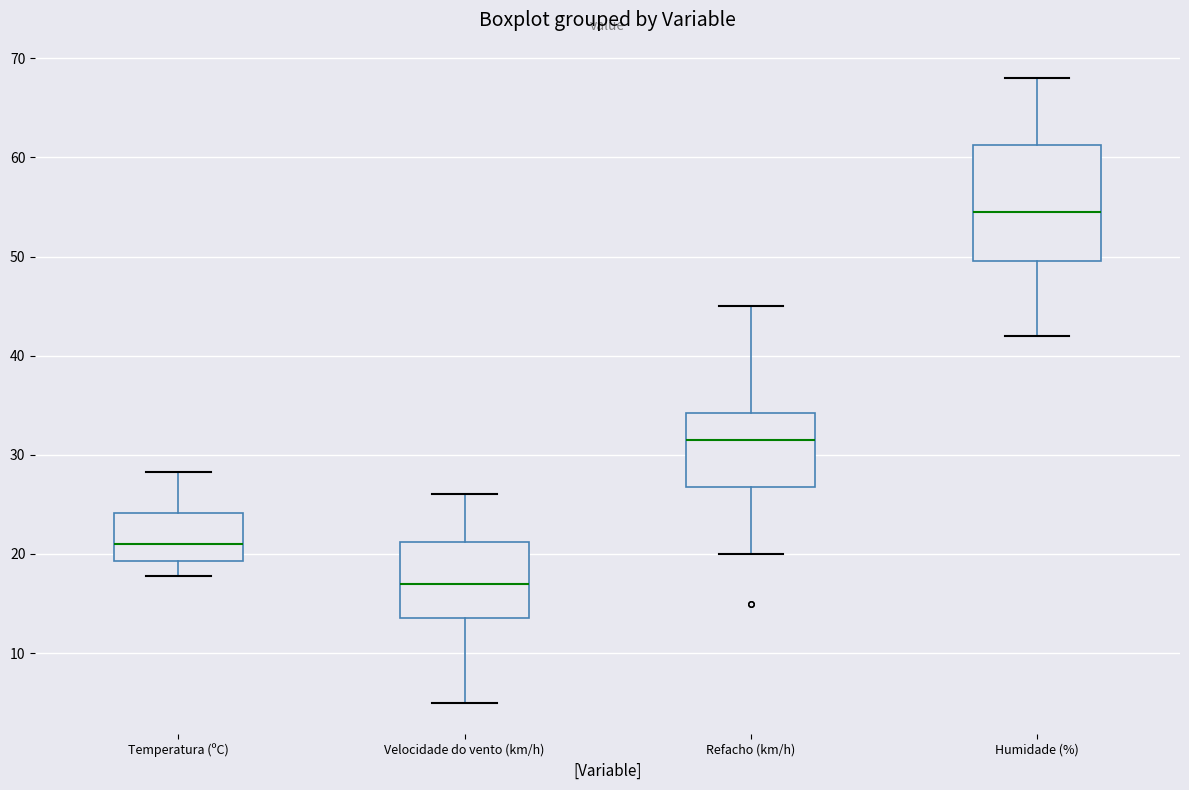

Which box's median line is the lowest?

Velocidade do vento (km/h)